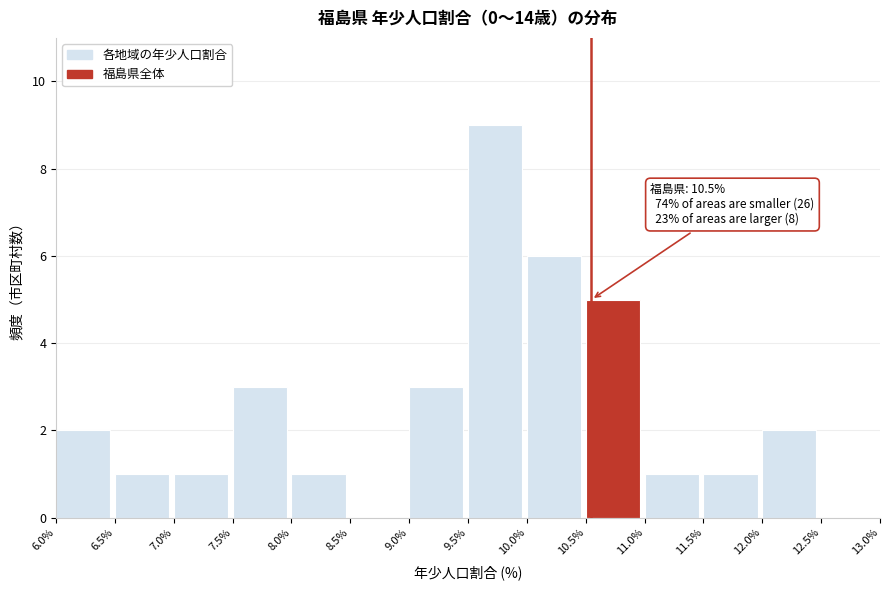

Over which range of the x-axis is the bar tallest?

9.5% to 10.0%